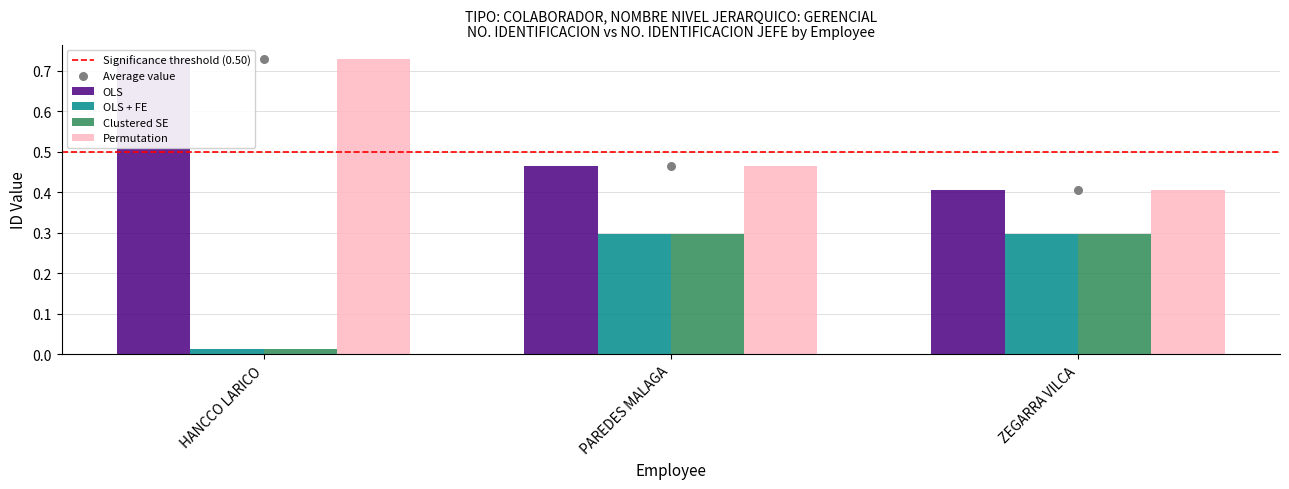

Which series contains the lowest Y value?

OLS + FE